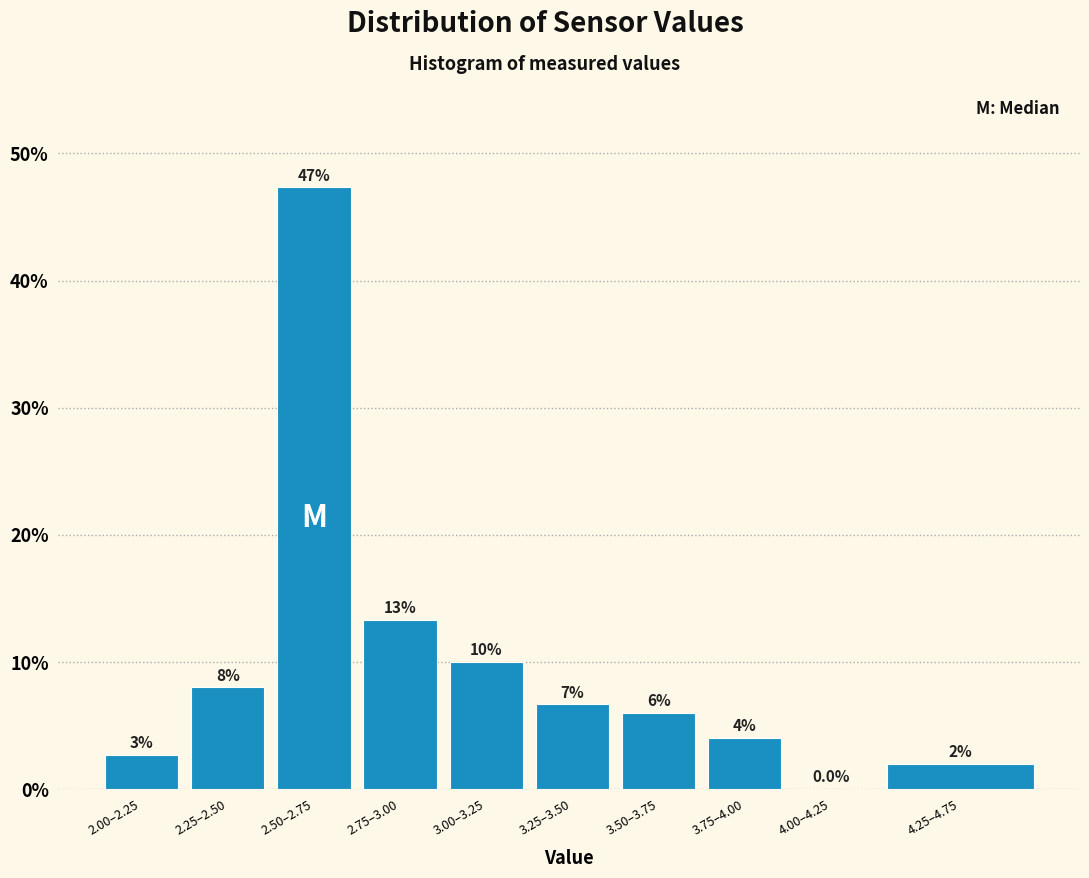

What is the sum of the values at 3.00–3.25 and 3.75–4.00?

14.0